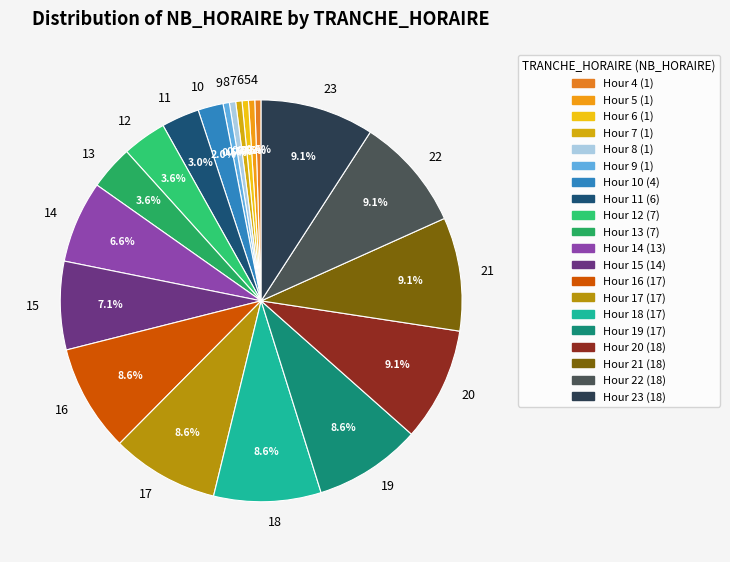

What portion of the pie excludes 11?

97.0%